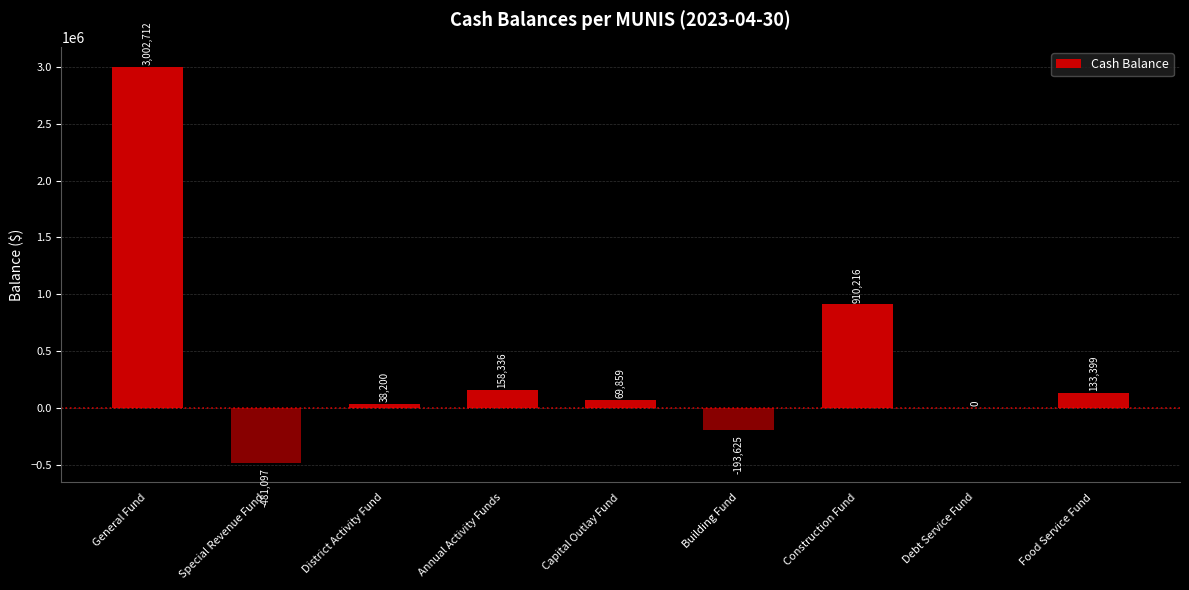

The chart shows a value of -2202245.2 at Debt Service Fund. True or false?

False